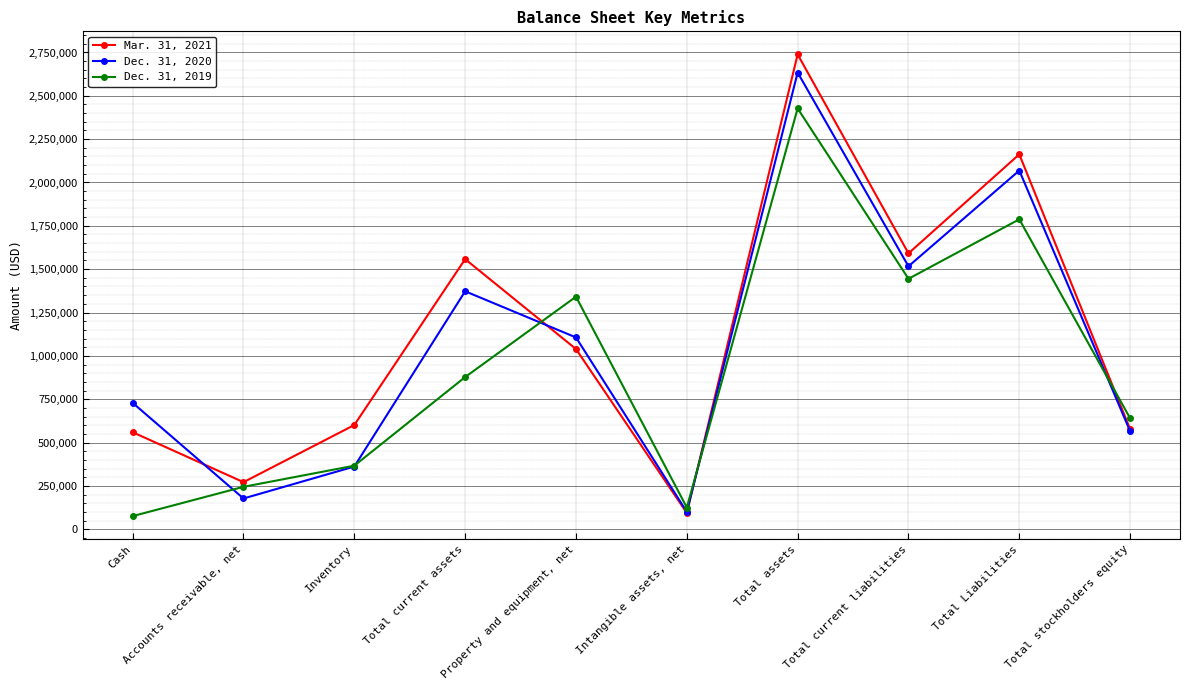

How many interior local valleys does the Mar. 31, 2021 series have?

3